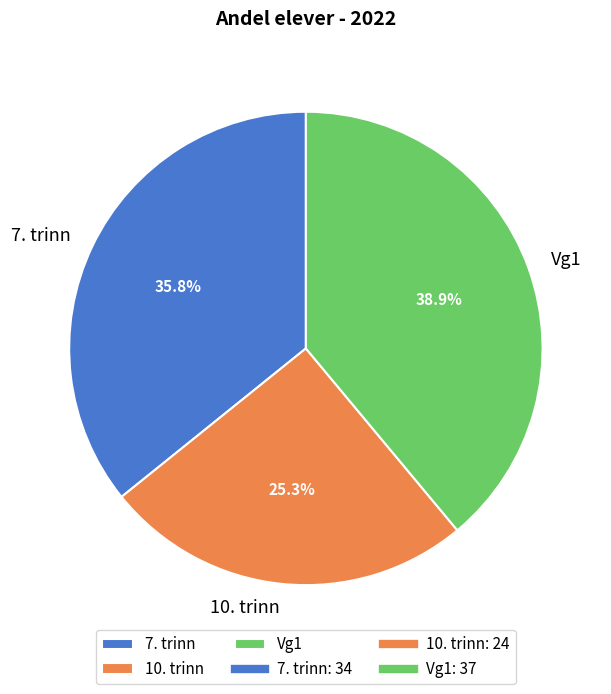

Approximately how many times larger is the value at 7. trinn compared to Vg1?

0.9